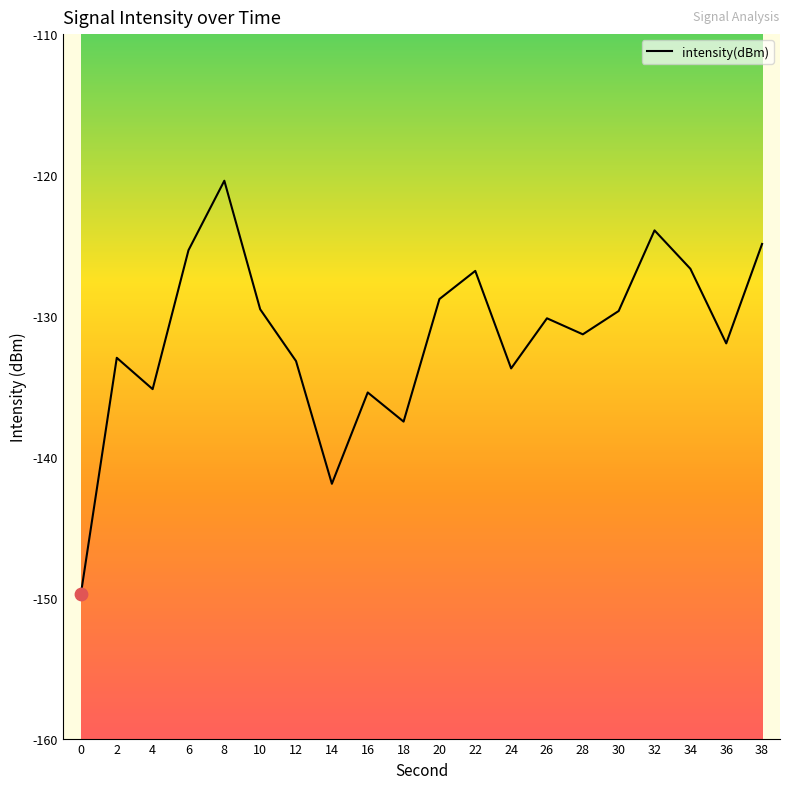

Between 8 and 38, which is larger?

8